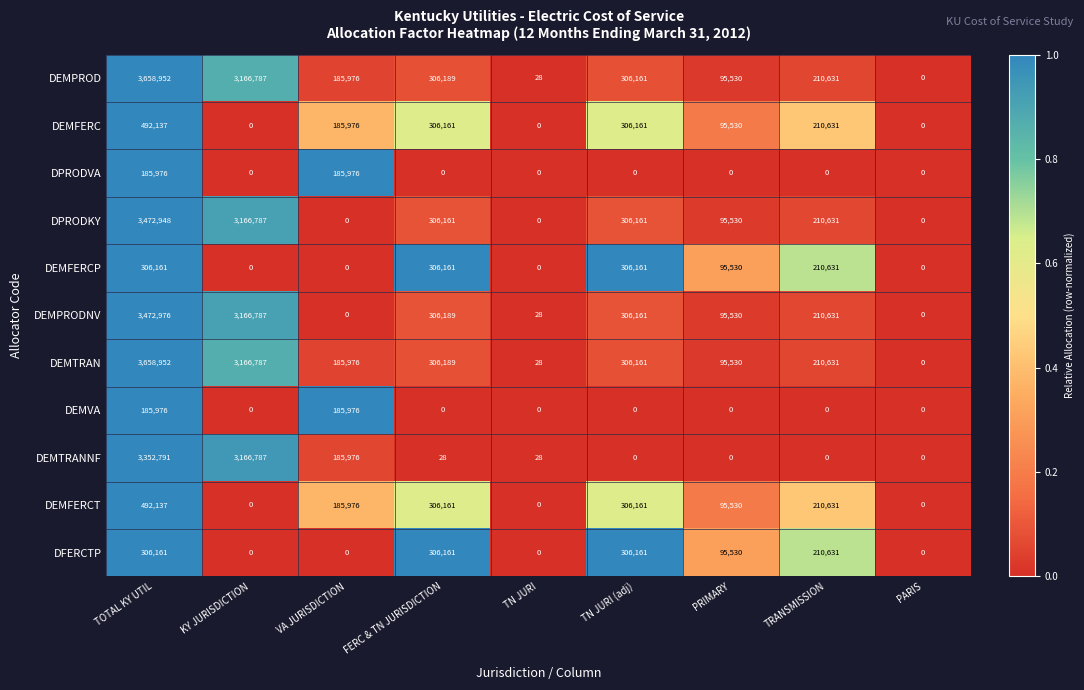

At which category is the sum across all series the highest?

TOTAL KY UTIL